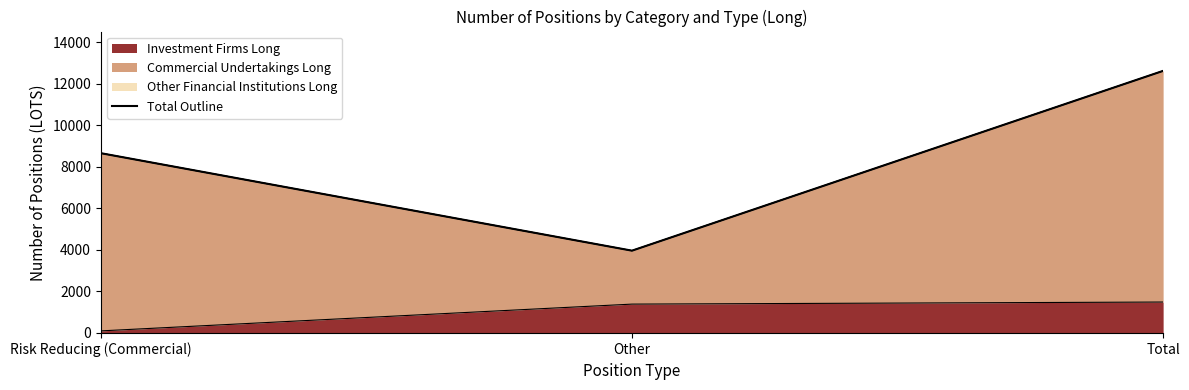

How many categories are shown in the chart?

3